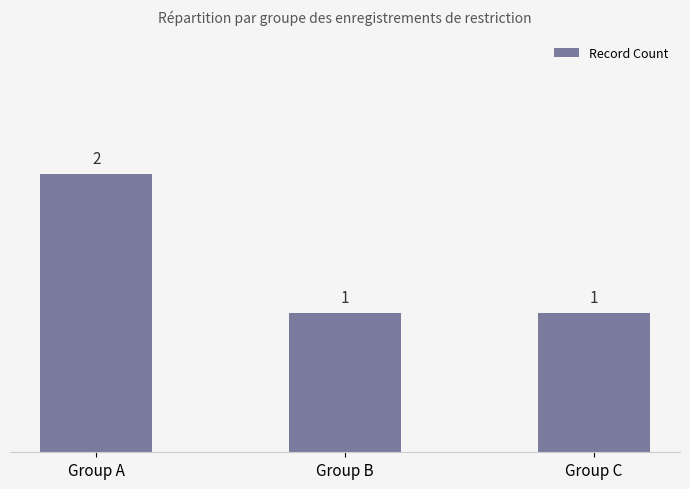

Reading right to left, what are all the values shown in this chart?

1	1	2